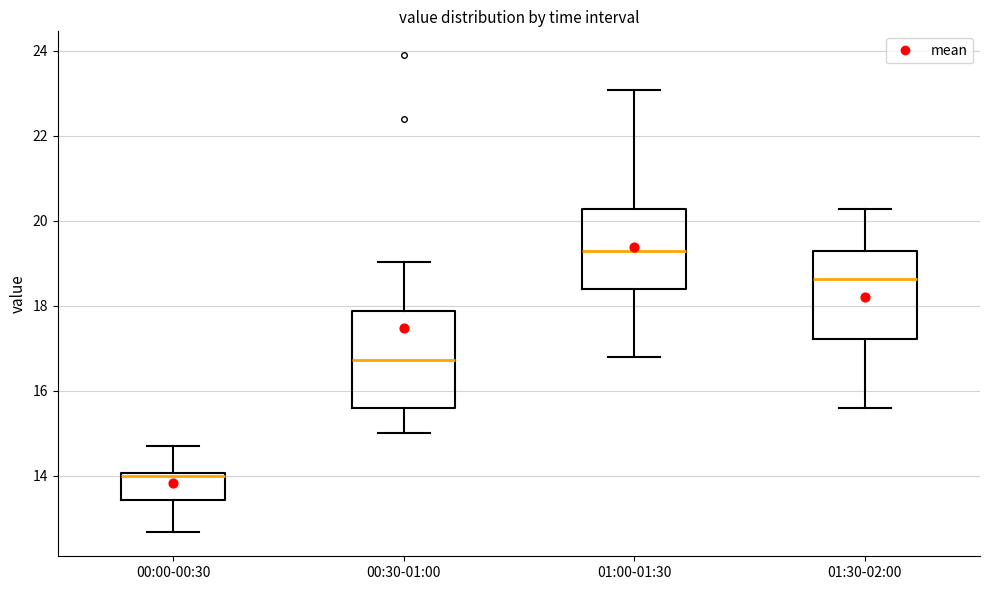

Reading left to right, read every box against the y-axis: the position of its median line, the range the box covers, and the ends of its whiskers. The values are not printed on the chart, so give them approximately, as read against the axis.

00:00-00:30: median 14.0 (just below the box's upper edge), box 13.4 to 14.0, whiskers 12.6 to 14.8
00:30-01:00: median 16.8, box 15.6 to 17.8, whiskers 15.0 to 19.0
01:00-01:30: median 19.4, box 18.4 to 20.2, whiskers 16.8 to 23.0
01:30-02:00: median 18.6, box 17.2 to 19.4, whiskers 15.6 to 20.2